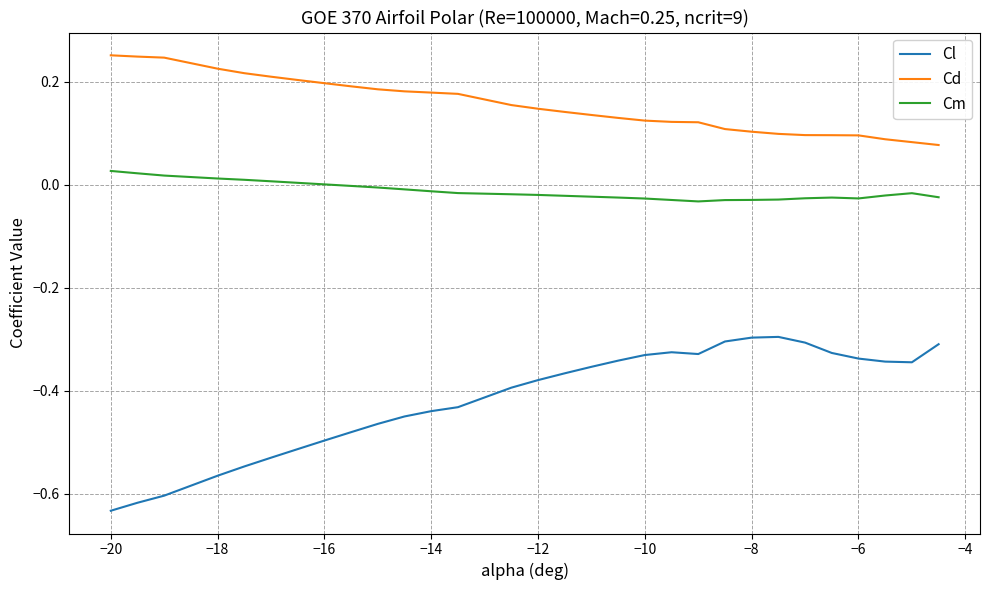

List the series in order of their peak value, highest first.

Cd, Cm, Cl